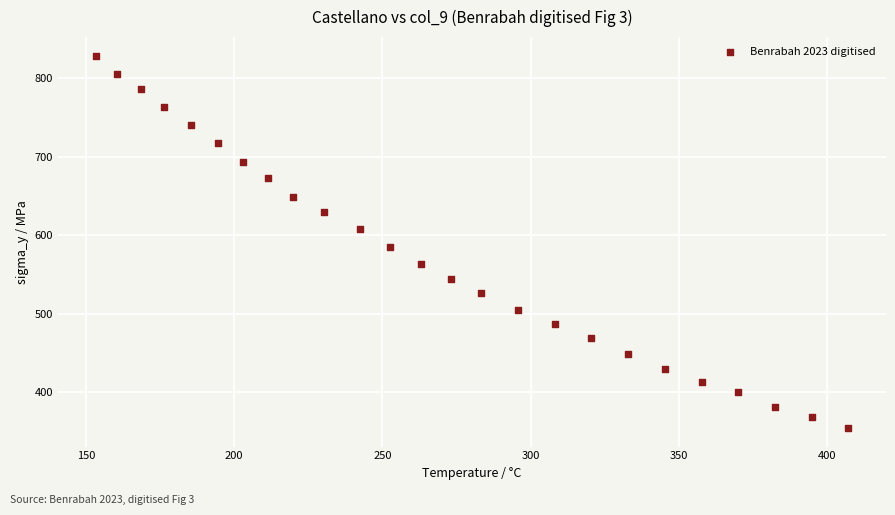

What is the range of Y values (max minus min)?

474.5